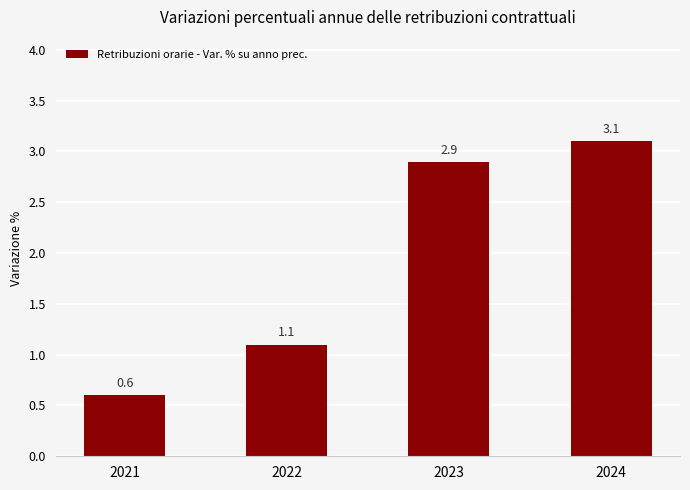

What is the difference between the maximum and minimum values?

2.5